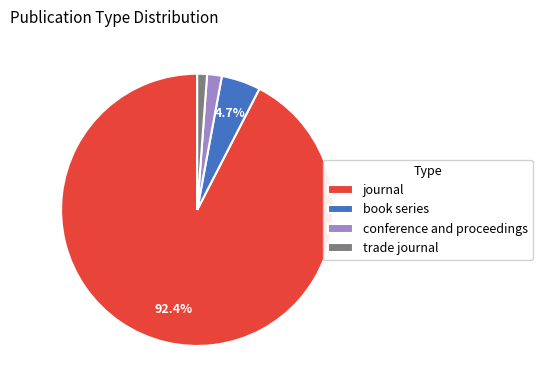

Does any single category account for the majority?

Yes